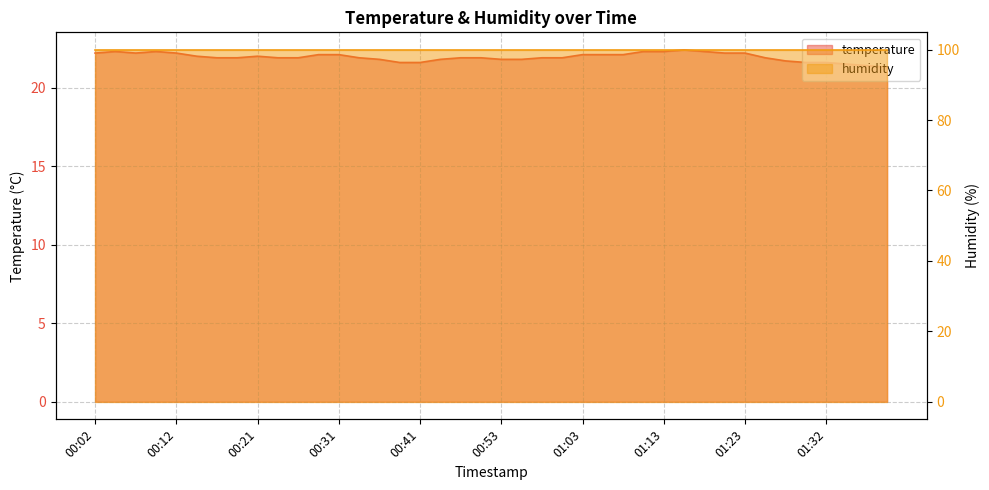

Rank the categories by value from highest to lowest.

01:15, 00:04, 00:09, 01:10, 01:13, 01:18, 00:02, 00:07, 00:12, 01:20, 01:23, 00:29, 00:31, 01:03, 01:05, 01:08, 00:14, 00:21, 00:17, 00:19, 00:24, 00:26, 00:34, 00:48, 00:51, 00:58, 01:00, 01:25, 00:36, 00:46, 00:53, 00:56, 01:27, 00:39, 00:41, 01:30, 01:32, 01:35, 01:40, 01:42